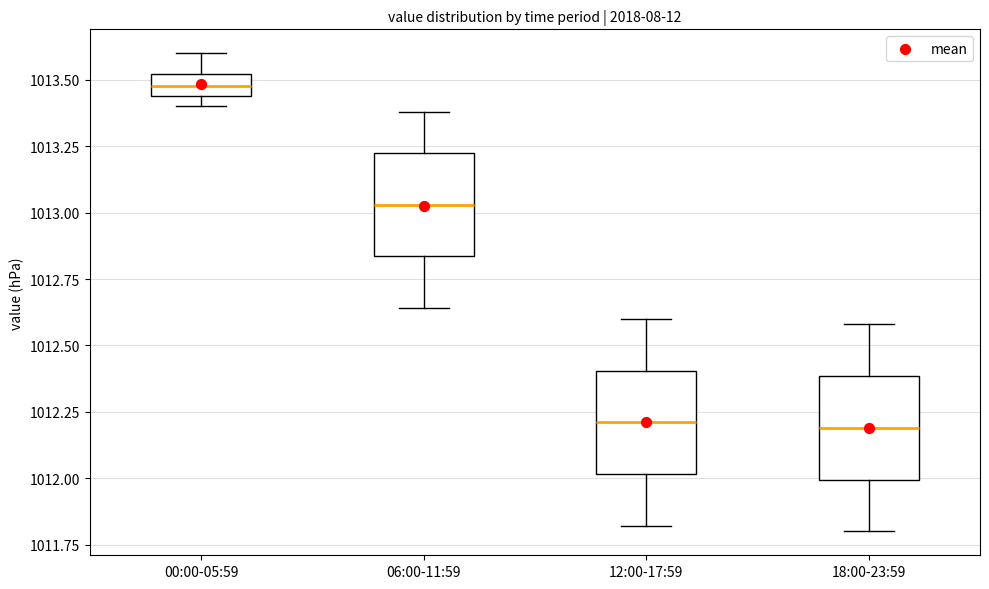

Where does the upper whisker of the box for 12:00-17:59 end on the y-axis? The values are not printed on the chart, so give them approximately, as read against the axis.

1012.60